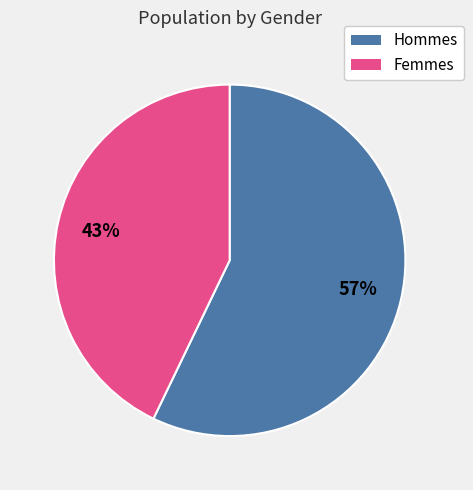

Does any single category account for the majority?

Yes